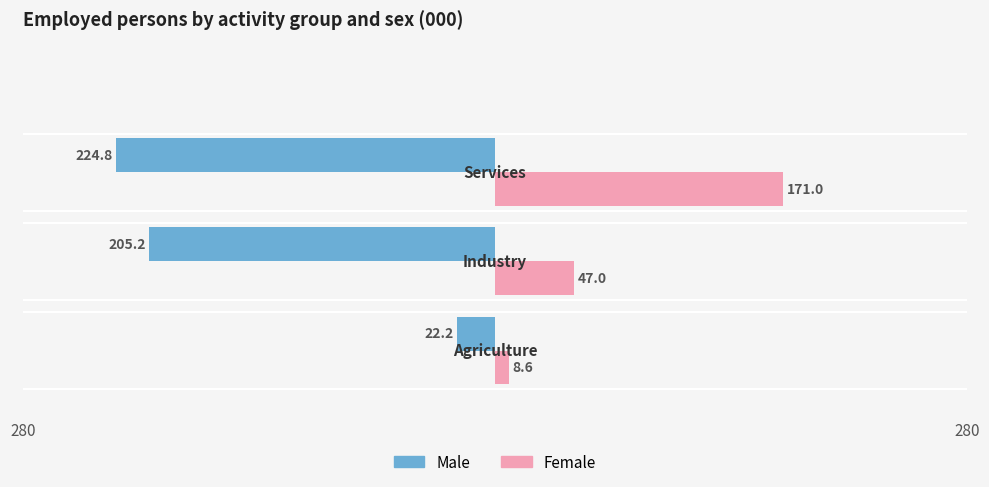

What are all the series names shown in the legend?

Male, Female